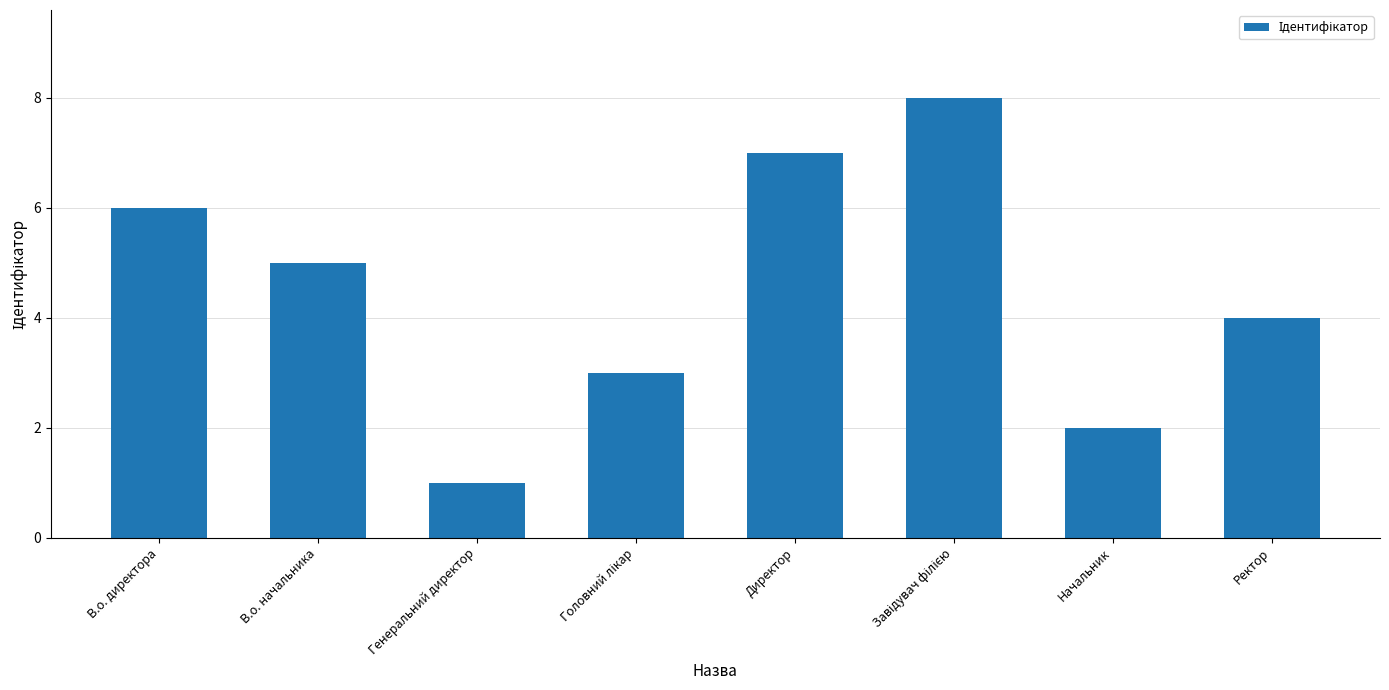

What is the difference between the second highest and minimum values?

6